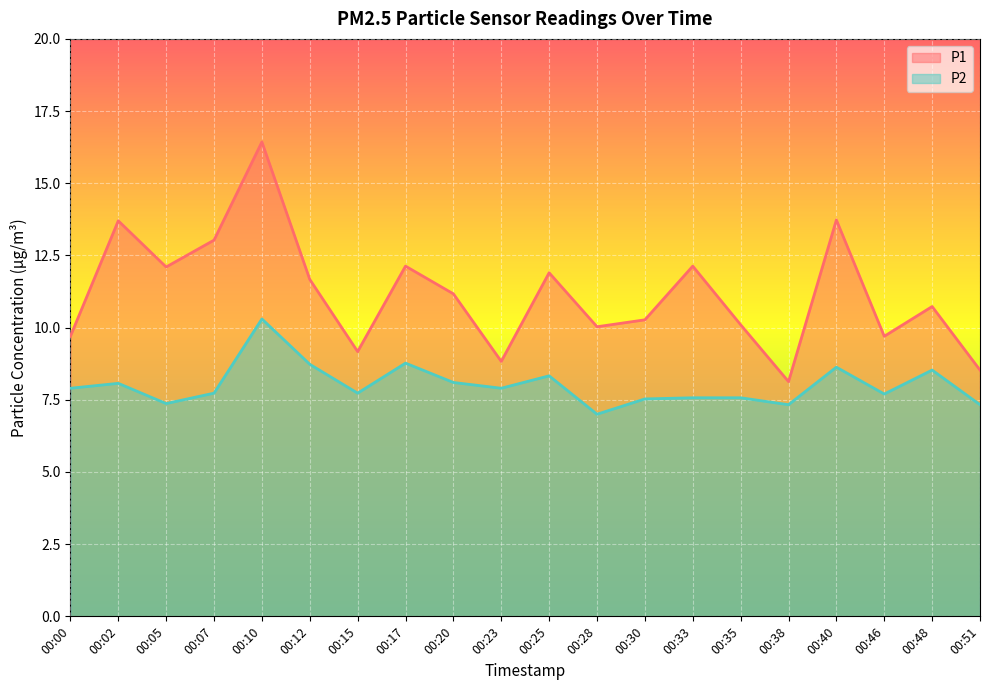

List the series in order of their overall mean, highest first.

P1, P2